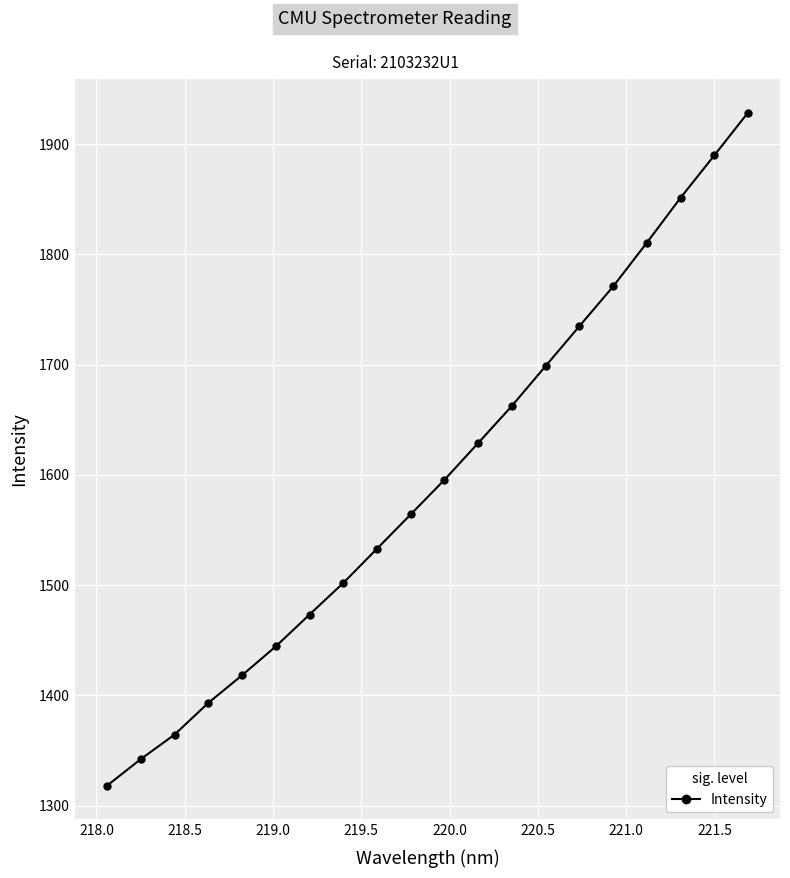

What is the minimum value shown in the chart?

1318.1